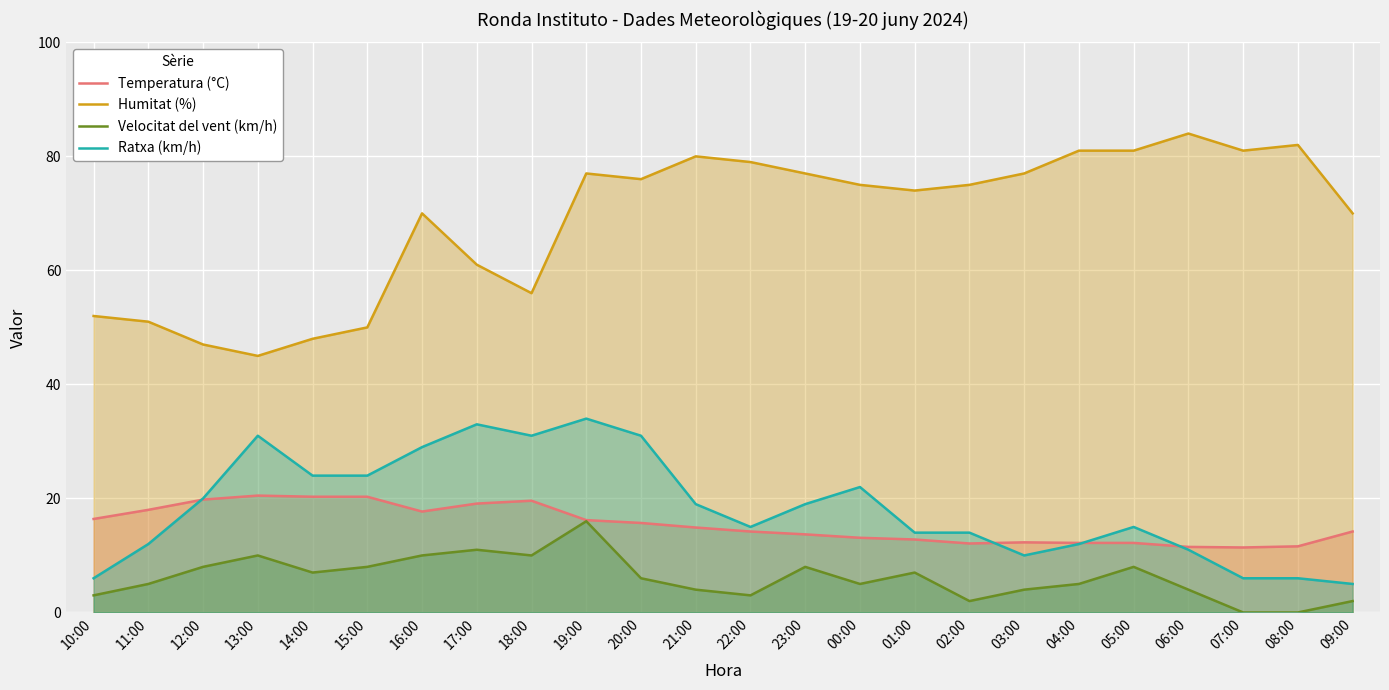

How many interior local valleys does the Ratxa (km/h) series have?

3